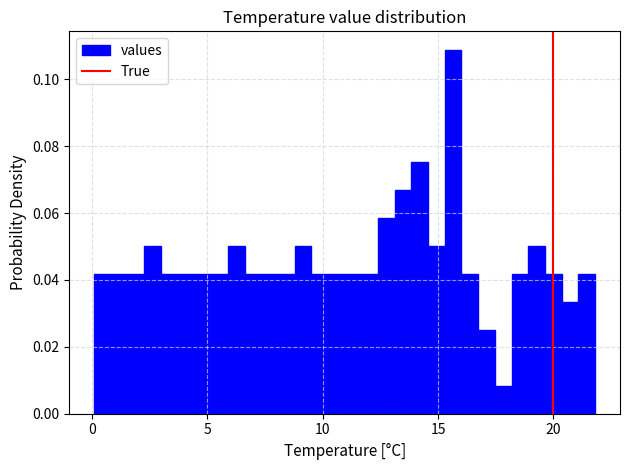

Around what value on the x-axis is the tallest bar? Give the approximate position of its centre, as read against the axis.

15.5